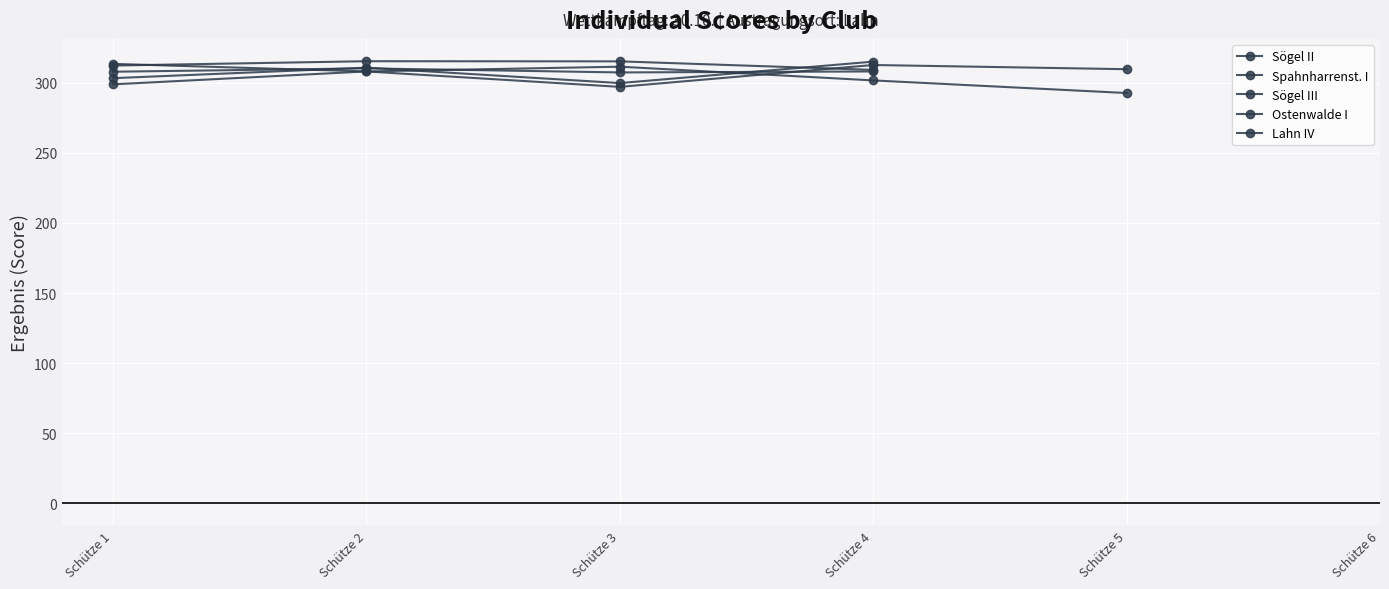

After their last crossing, which series has the higher values: Lahn IV or Sögel II?

Sögel II